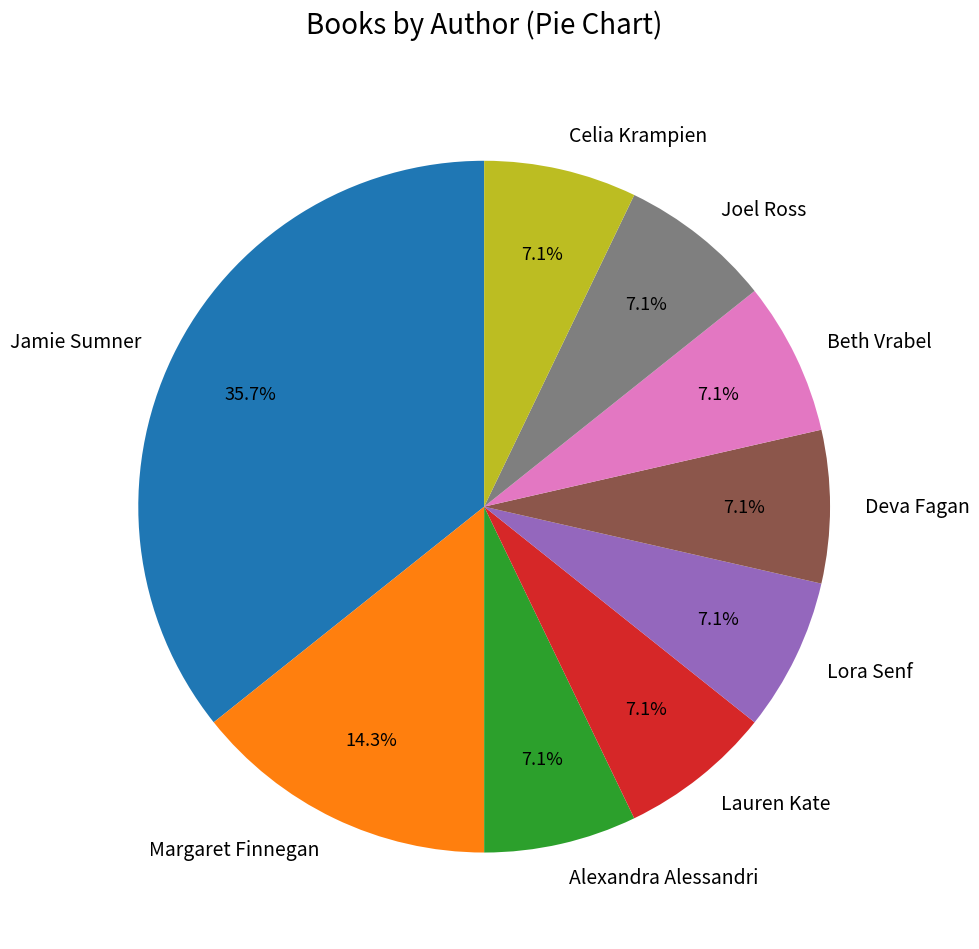

Is it true that Alexandra Alessandri is 1% of the pie?

False